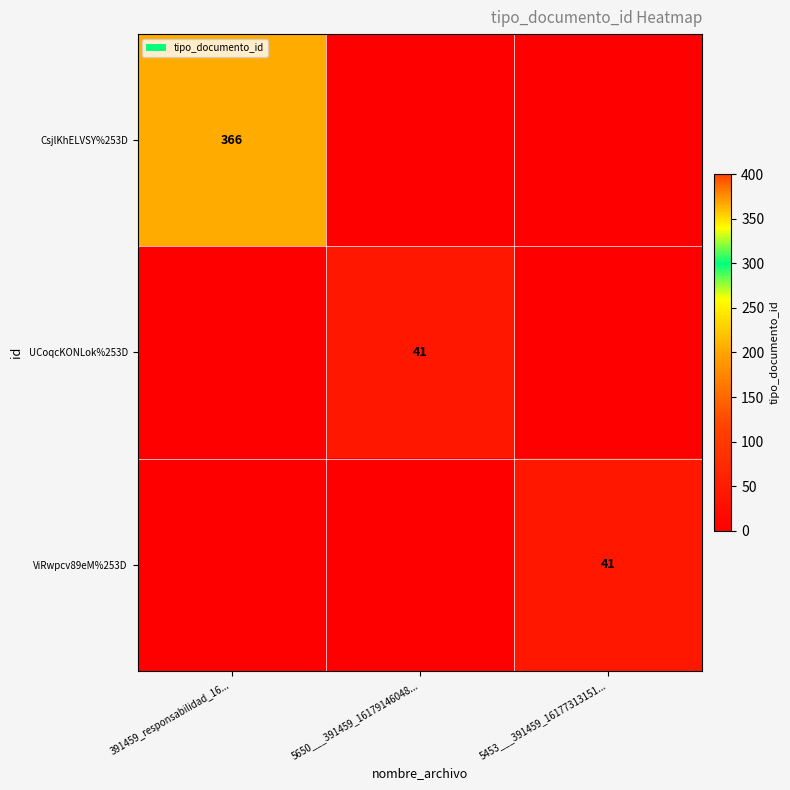

What is the greatest value displayed?

366